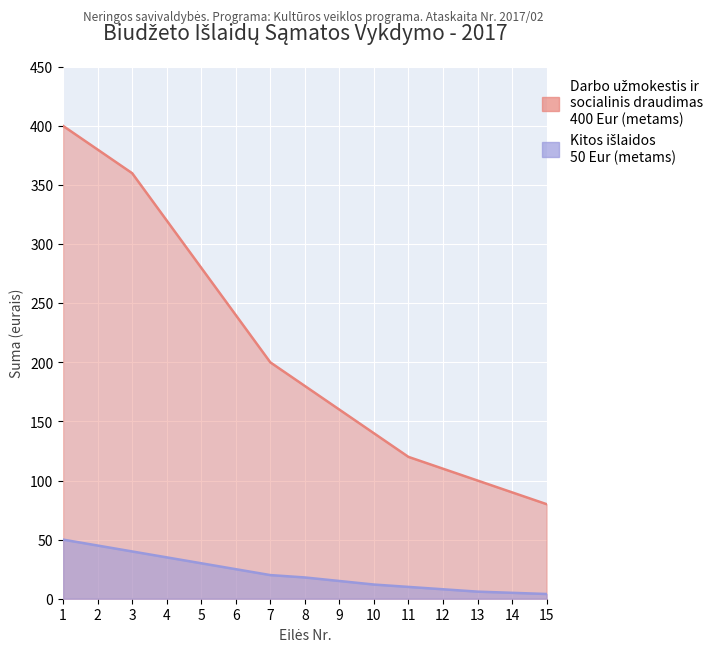

Between 8 and 10, which series saw the biggest shift?

Darbo užmokestis ir socialinis draudimas